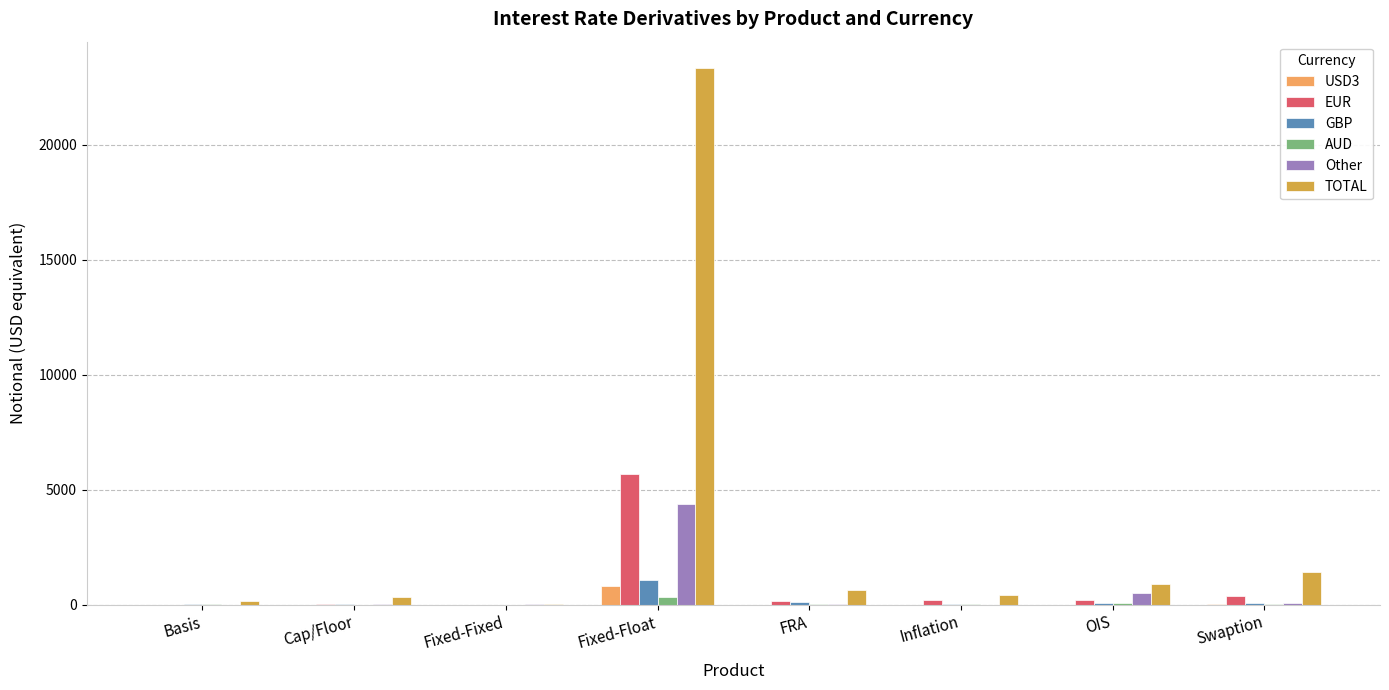

What is the maximum value shown in the chart?

23310